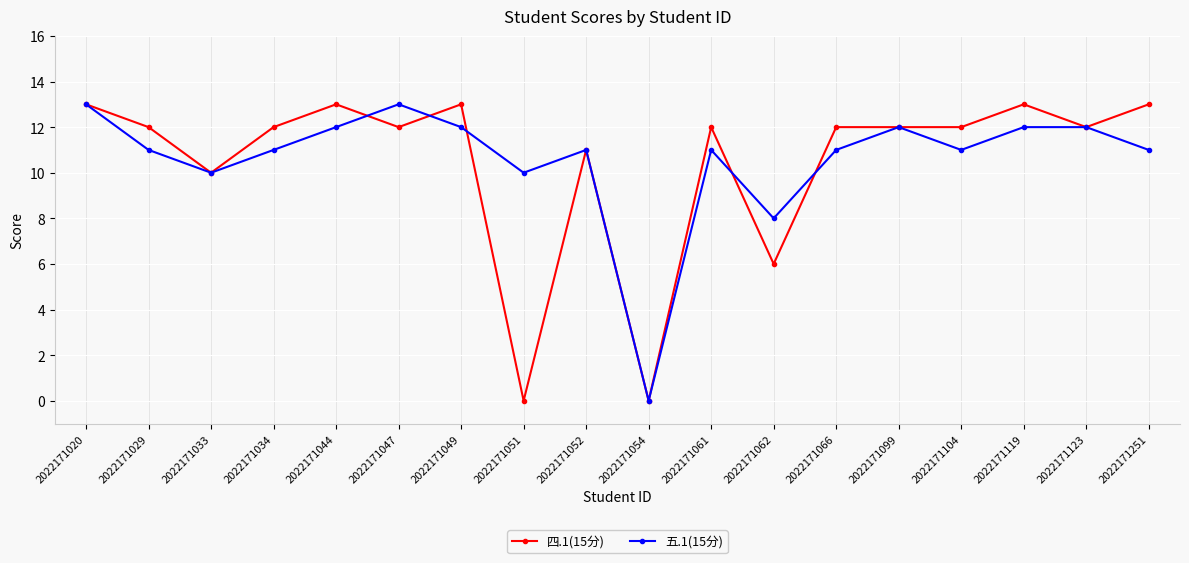

True or false: 四.1(15分) has a value of 13 at 2022171044.

True